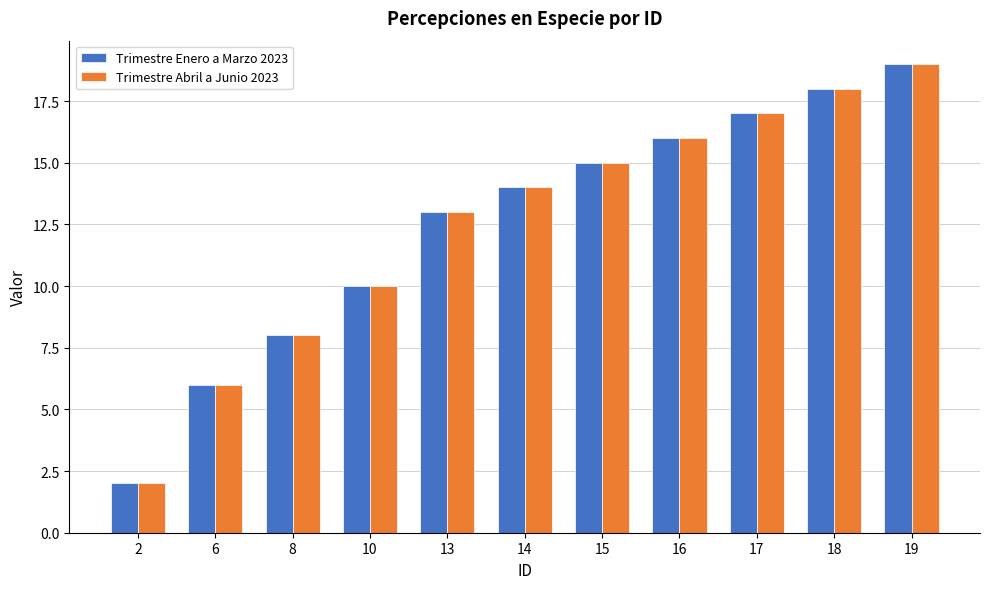

What is the approximate value of Trimestre Enero a Marzo 2023 at 10, to the nearest 10?

10